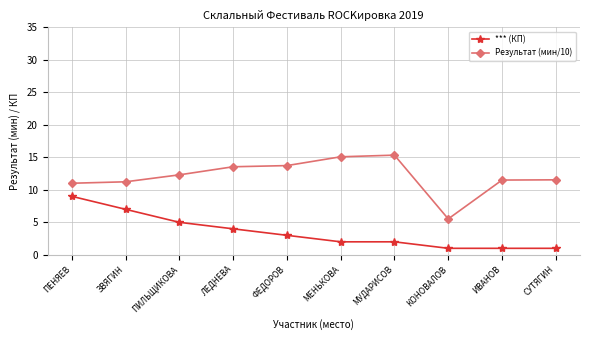

Rank the series by their average value, from highest to lowest.

Результат (мин/10), *** (КП)